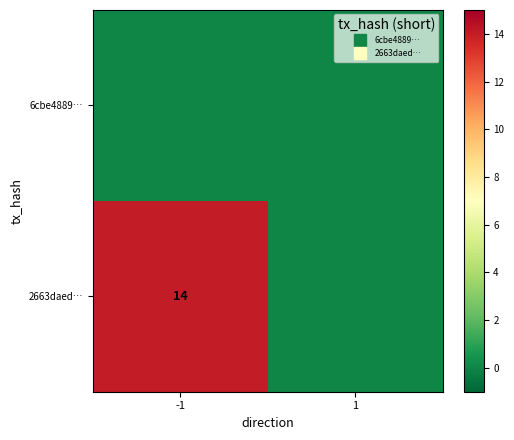

Is the value of 6cbe4889… at -1 greater than the value of 2663daed… at -1?

No